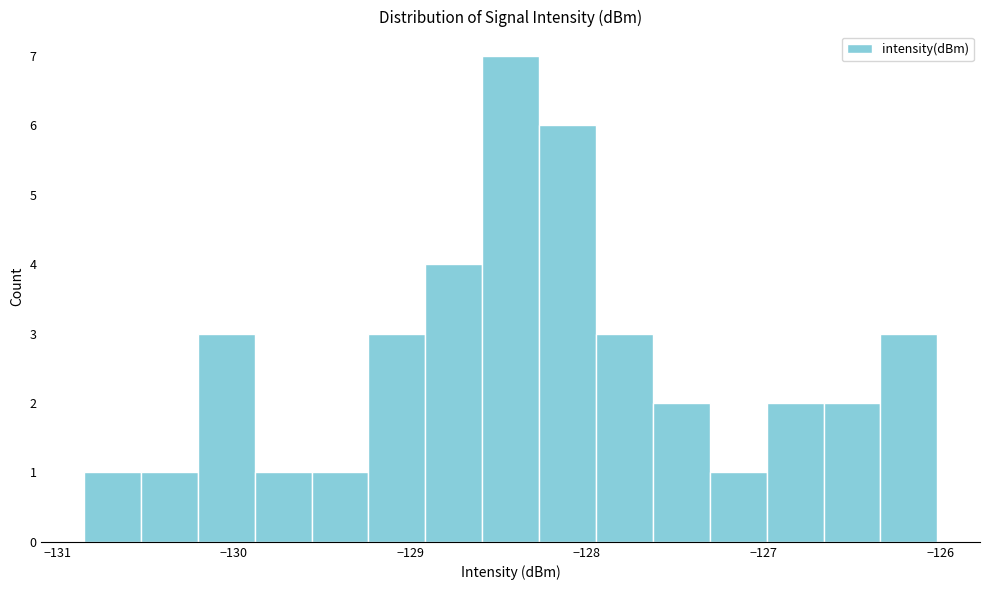

Read against the x-axis, roughly where is the centre of the tallest bar?

-128.4